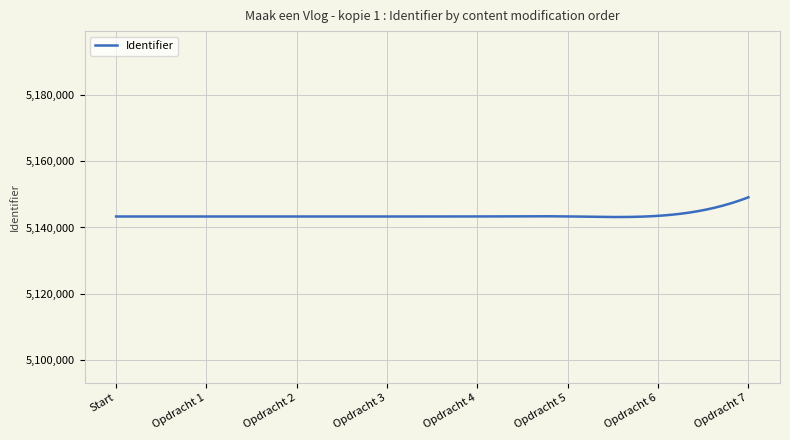

True or false: the data has more than 2 interior local peaks.

True